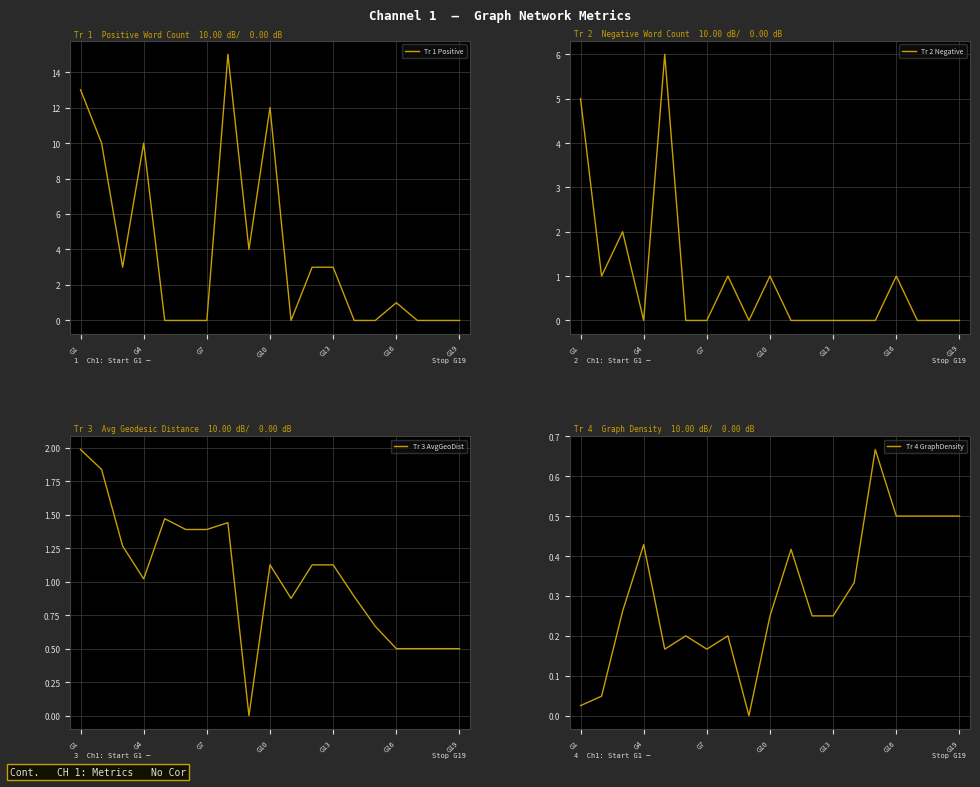

True or false: Tr 3 AvgGeoDist and Tr 1 Positive cross at least once.

True